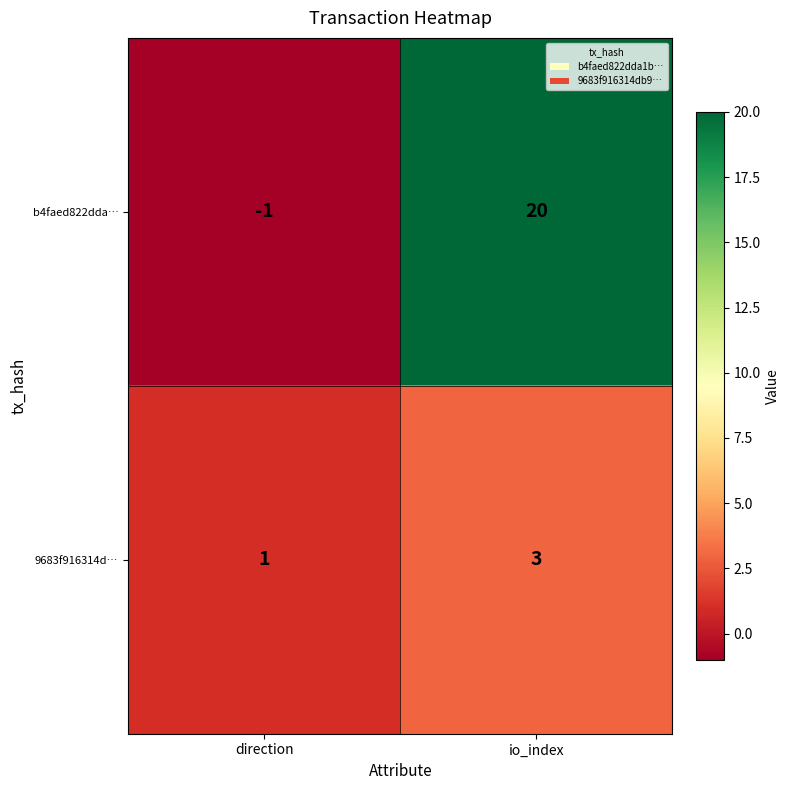

Is the value of b4faed822dda… at direction greater than the value of 9683f916314d… at direction?

No